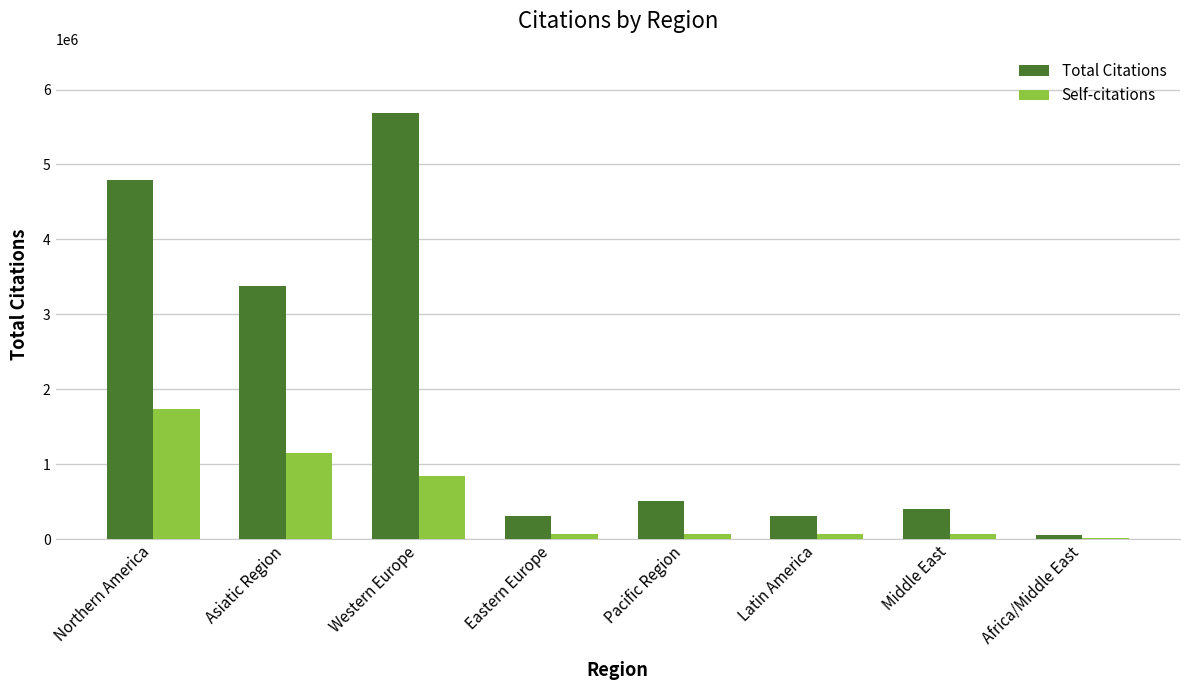

At which label is Total Citations closest to 2870517?

Asiatic Region